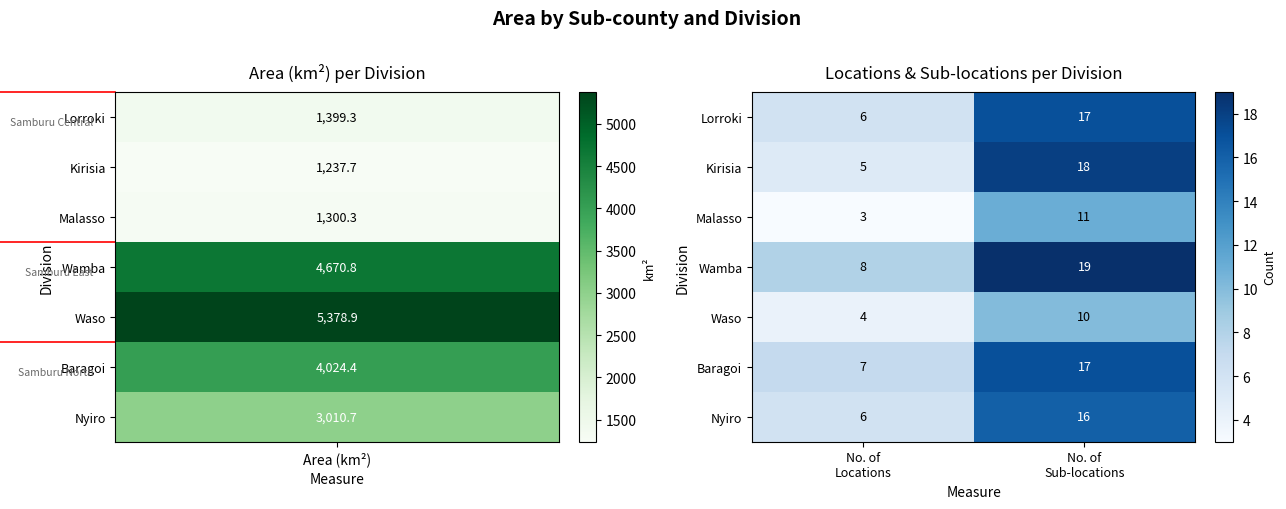

What is the average value of the Kirisia series?

12